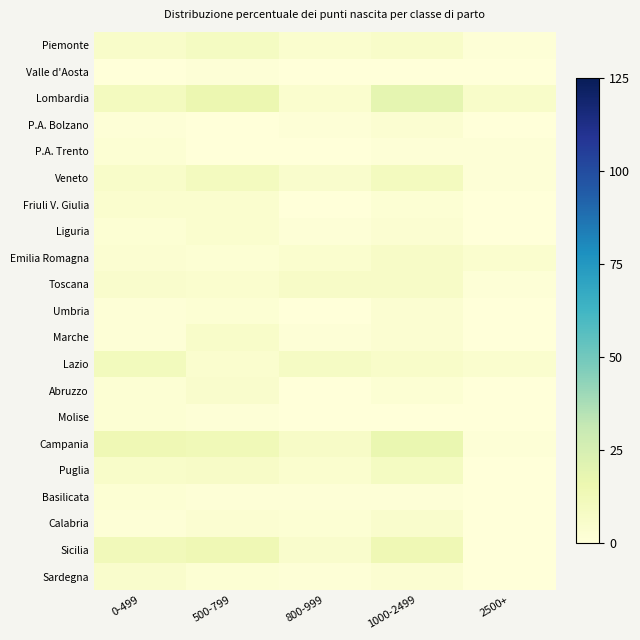

What is the total value across all series at 500-799?

108